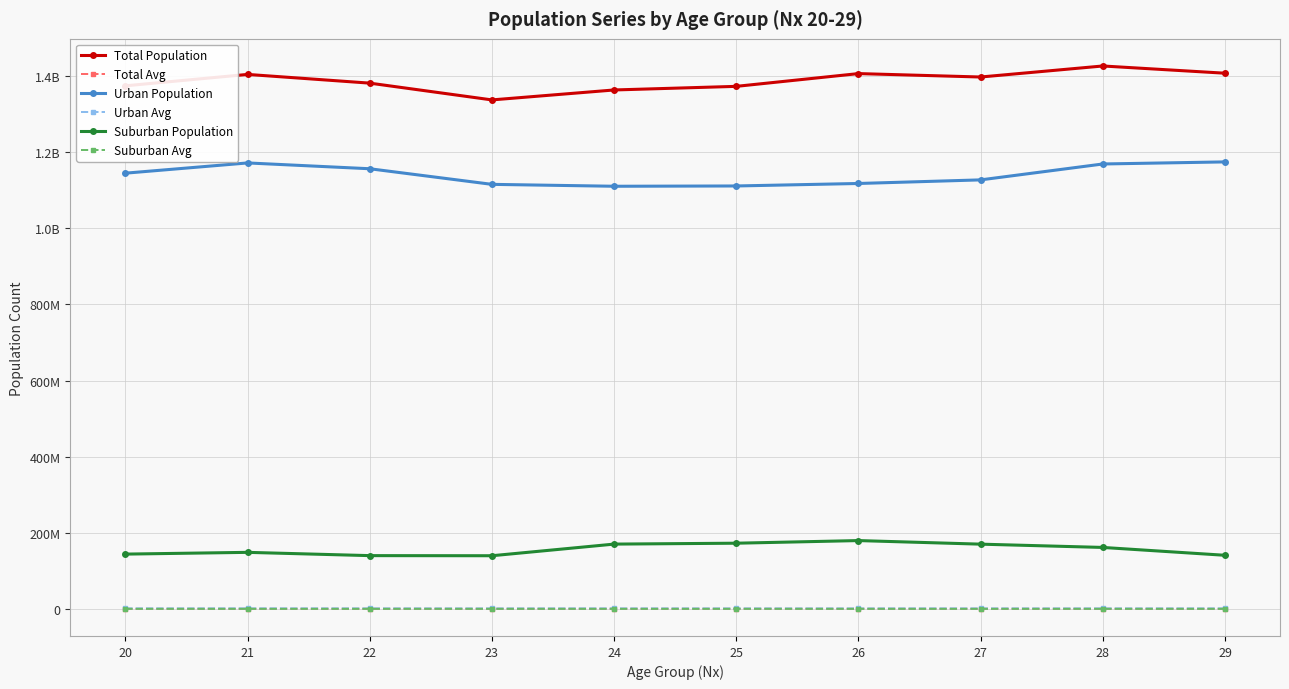

What are all the series names shown in the legend?

Total Population, Total Avg, Urban Population, Urban Avg, Suburban Population, Suburban Avg